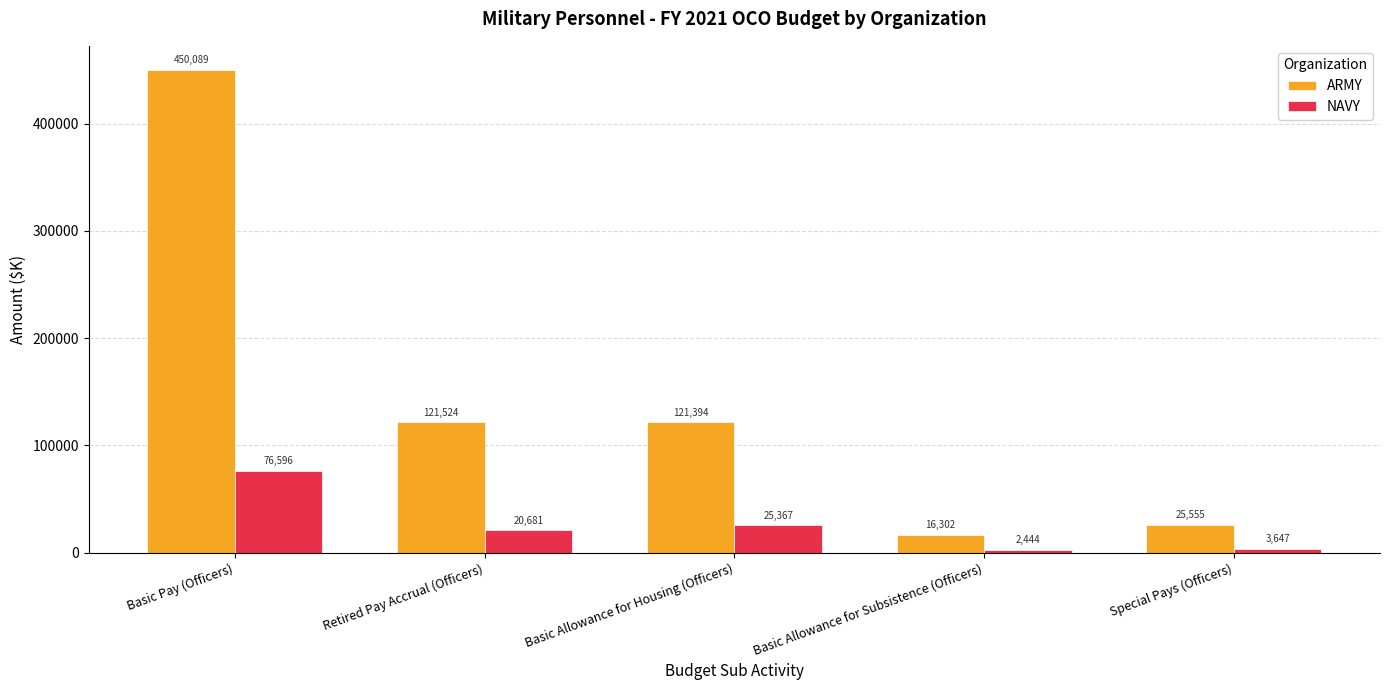

At which label is ARMY closest to 233195?

Retired Pay Accrual (Officers)